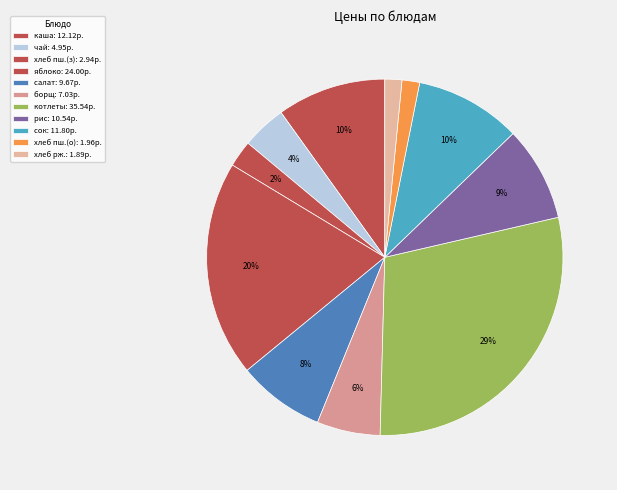

Which slice is the smallest?

хлеб ржаной